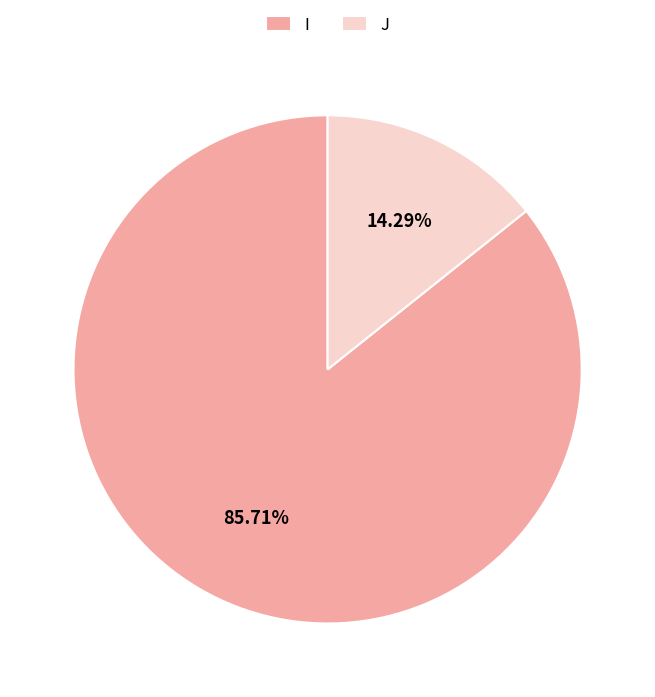

To the nearest percent, what percentage of the pie is I?

86%